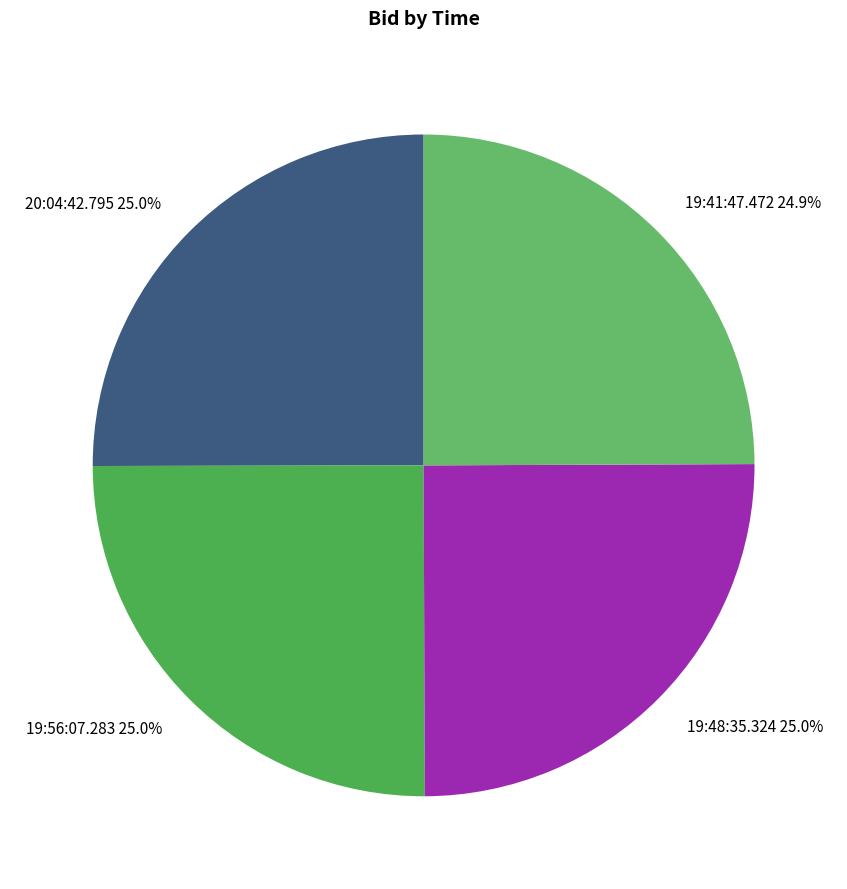

Does 19:41:47.472 represent more than half of the total?

No